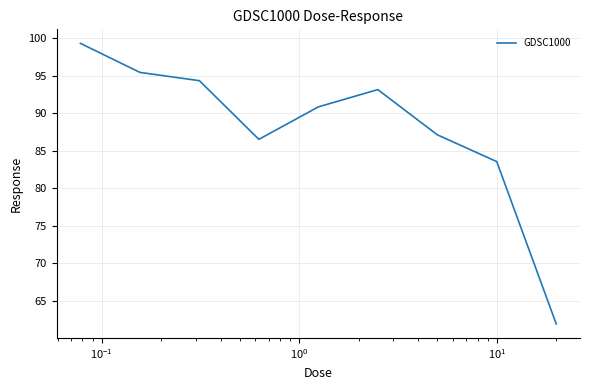

What is the difference between the maximum and second lowest values?

15.7